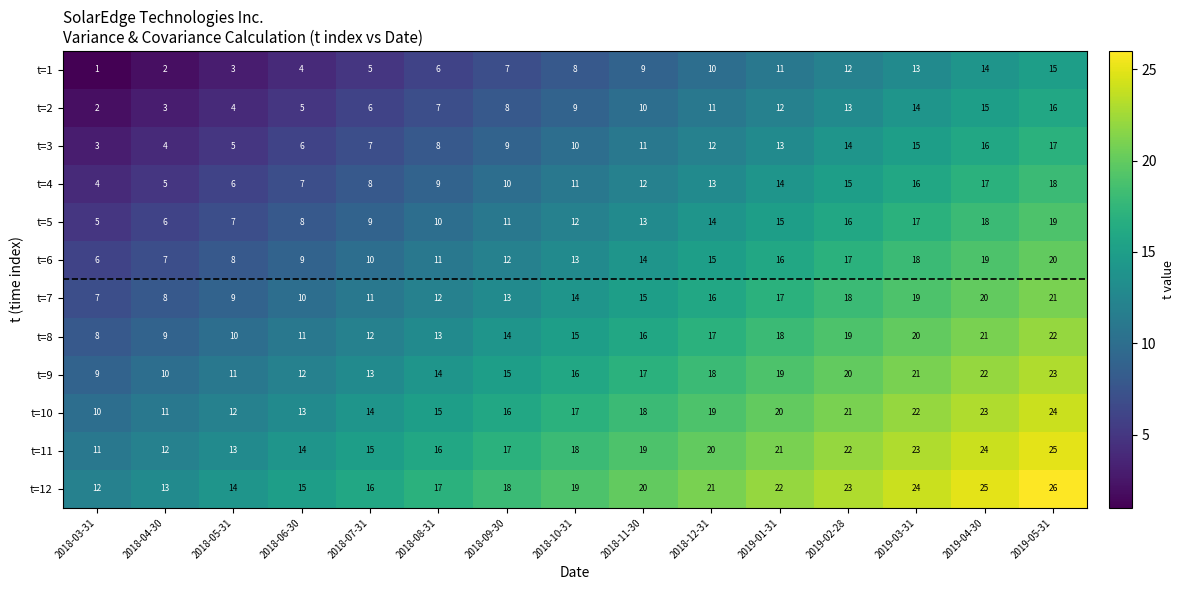

At which category is the sum across all series the highest?

2019-05-31